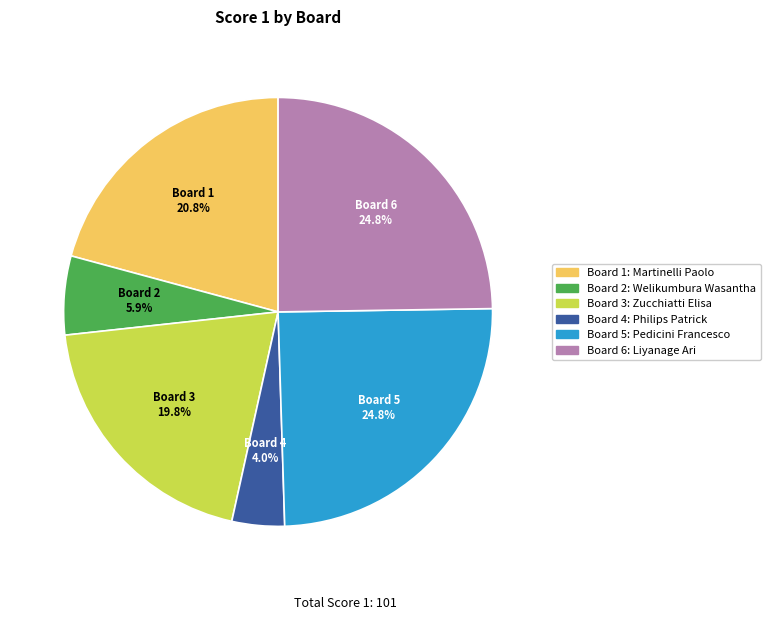

Which category has the smallest portion of the pie?

Board 4